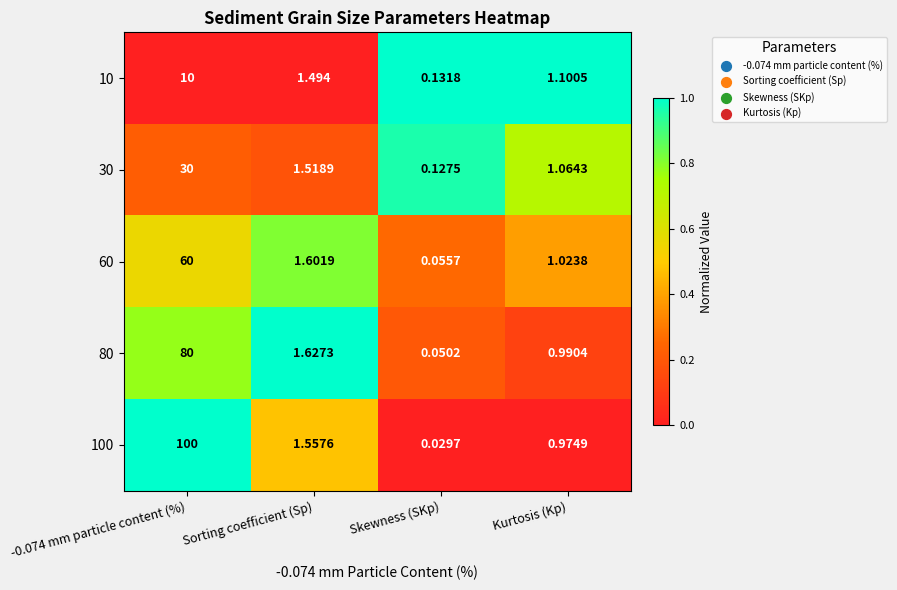

Is the value of 60 at Kurtosis (Kp) greater than the value of 10 at -0.074 mm particle content (%)?

No